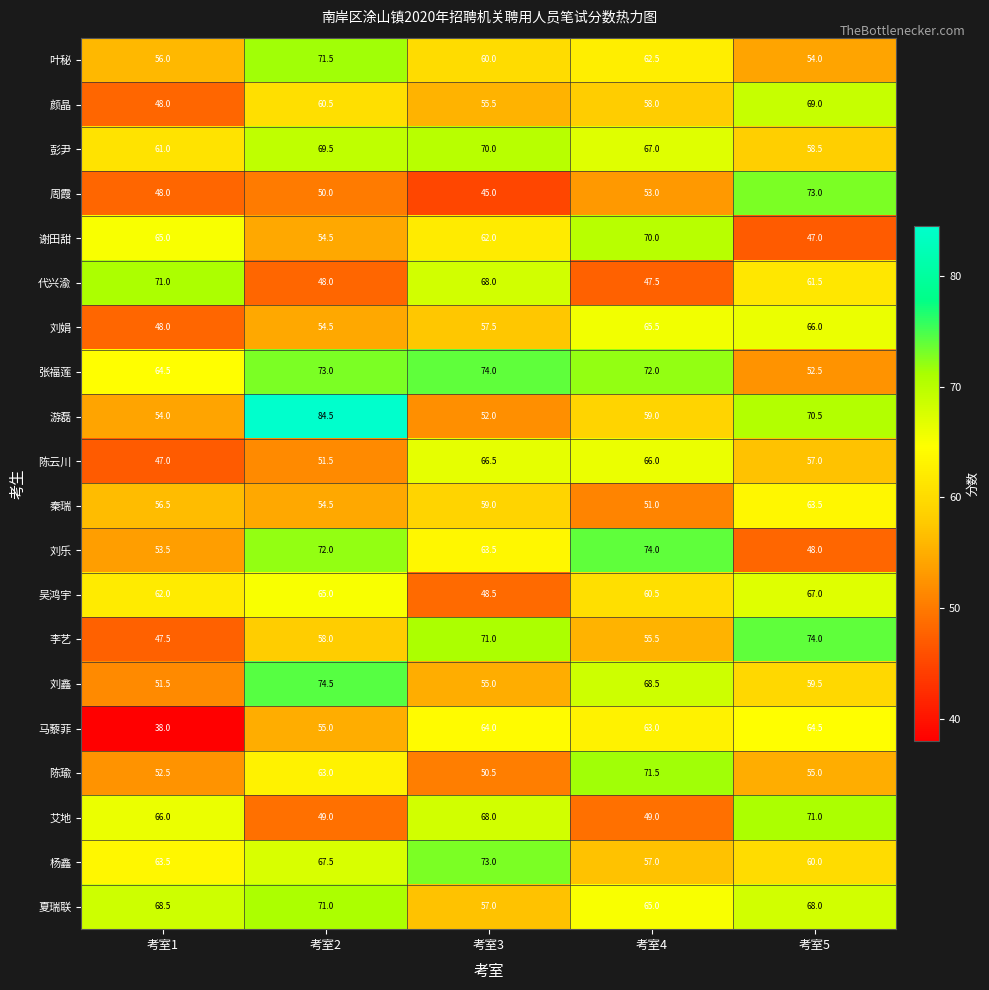

At which label does 刘乐 first exceed 63?

考室2